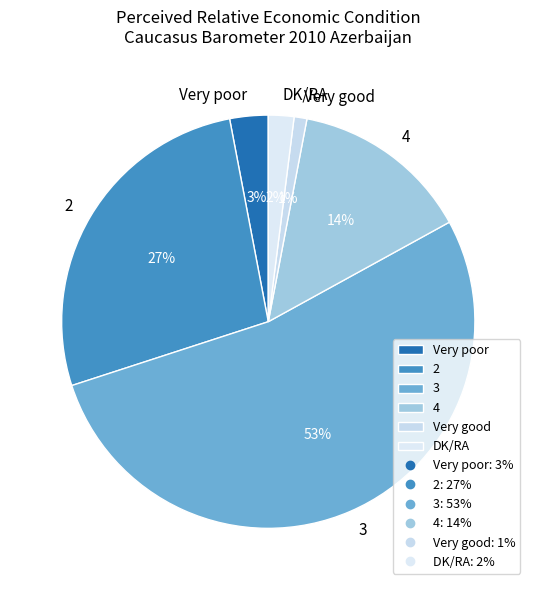

To the nearest percent, what percentage of the pie is Very poor?

3%